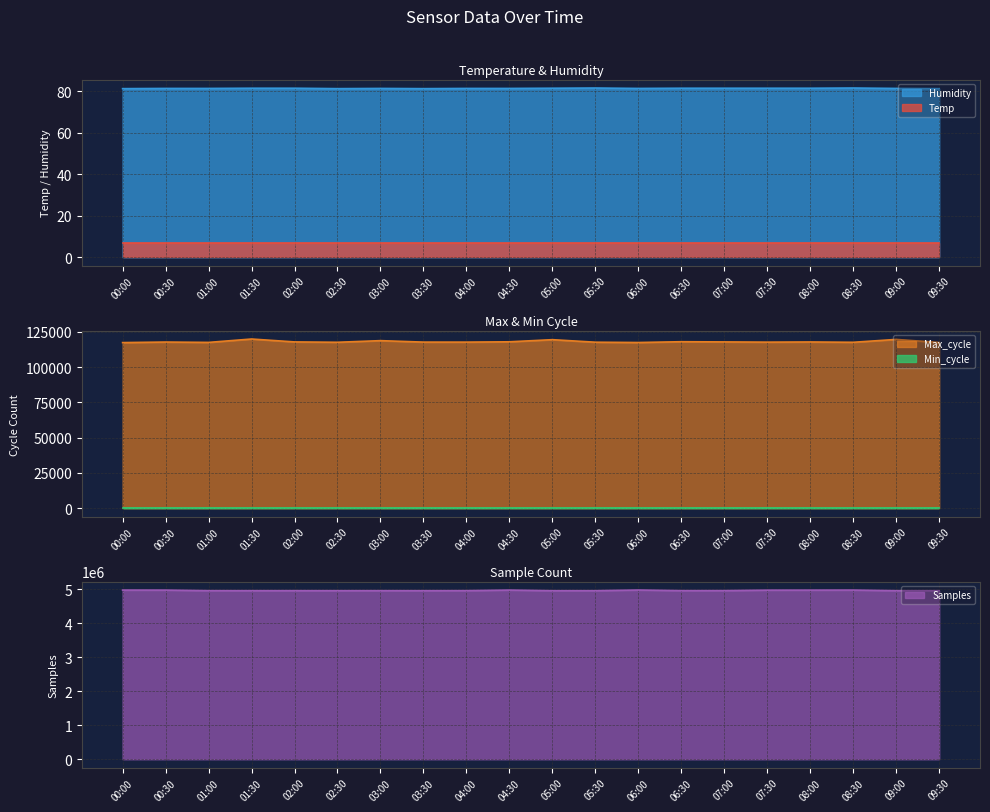

Where does the Max_cycle series first go above 117712?

01:30